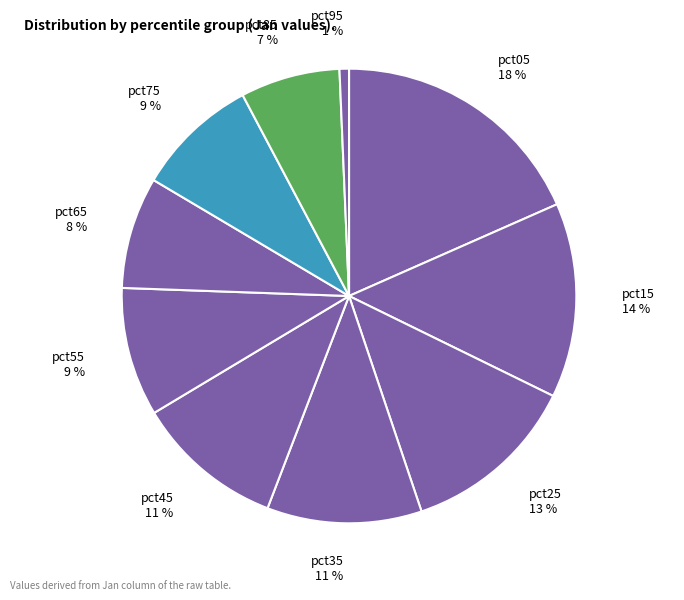

How many slices are in this pie chart?

10